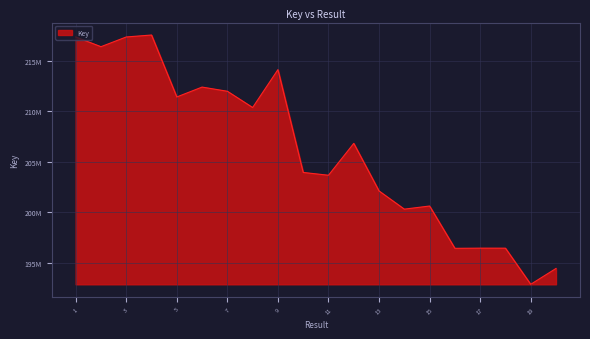

Reading right to left, extract all data points from this chart.

194435919	192867881	196444912	196447110	196429160	200618832	200308830	202109285	206819134	203664459	203942198	214120230	210371269	211979158	212393822	211415268	217547275	217354193	216392038	217354660